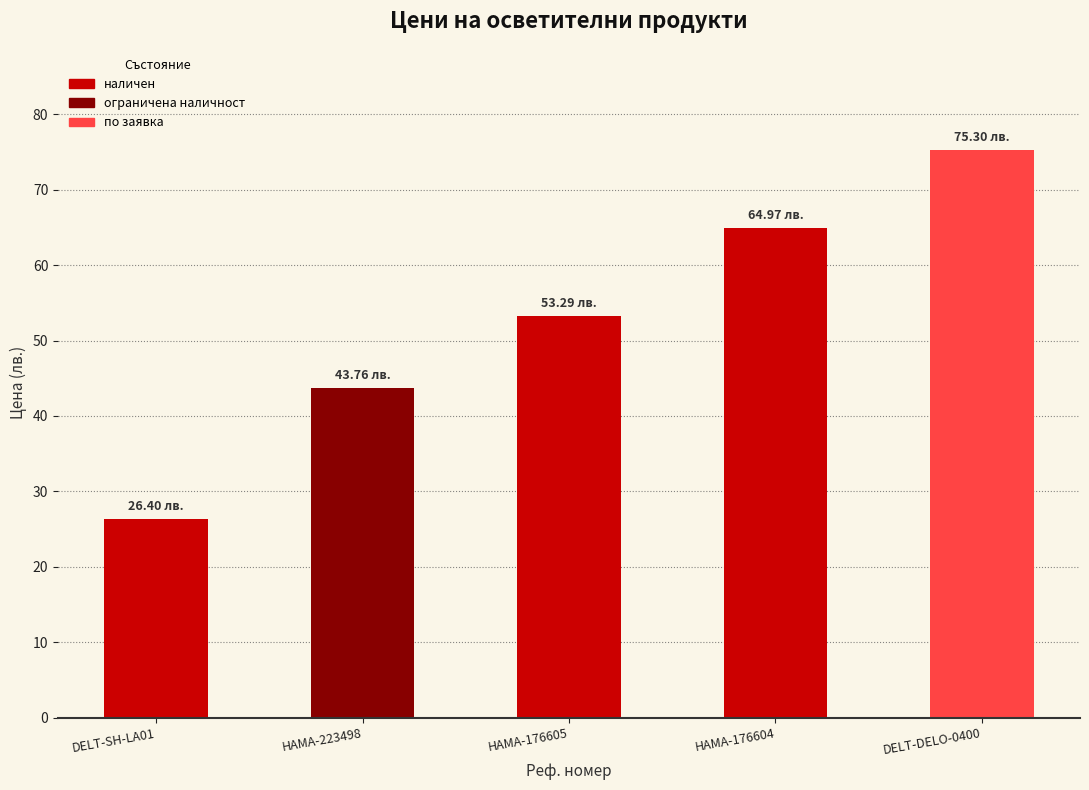

Rank the categories by value from lowest to highest.

DELT-SH-LA01, HAMA-223498, HAMA-176605, HAMA-176604, DELT-DELO-0400